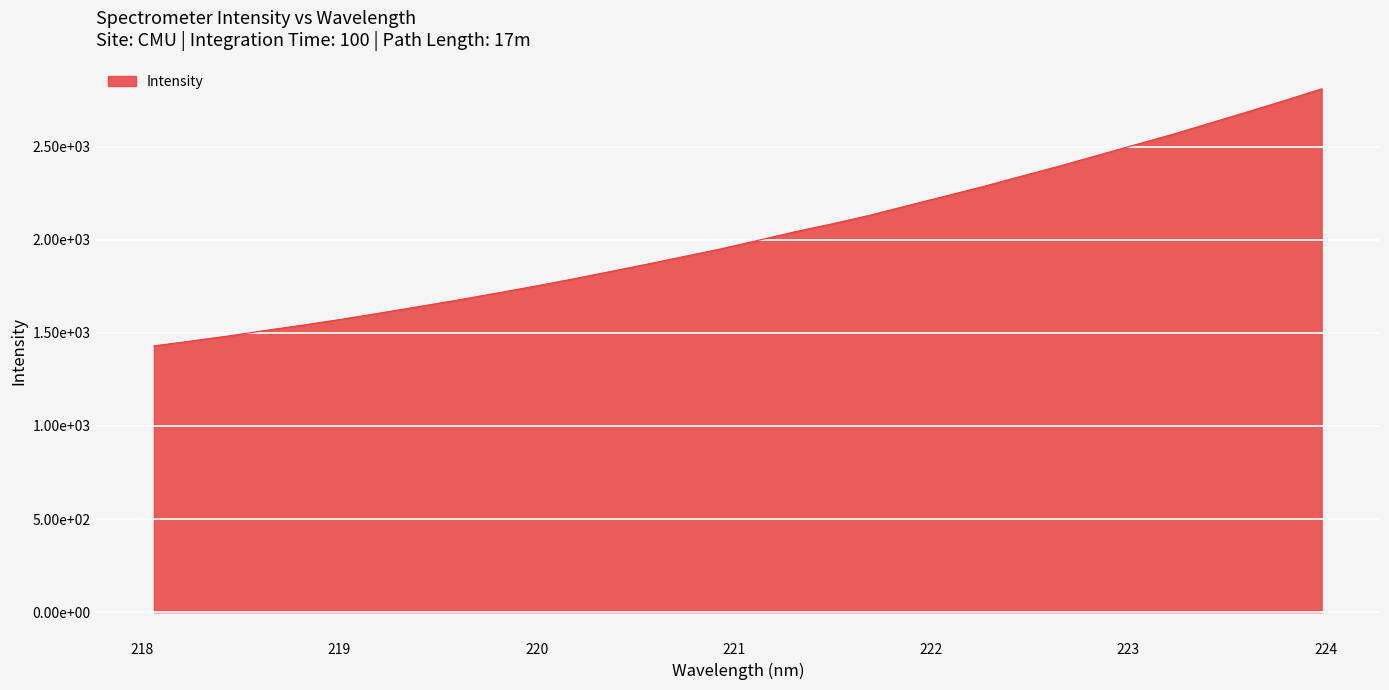

Does the chart have visible grid lines?

Yes